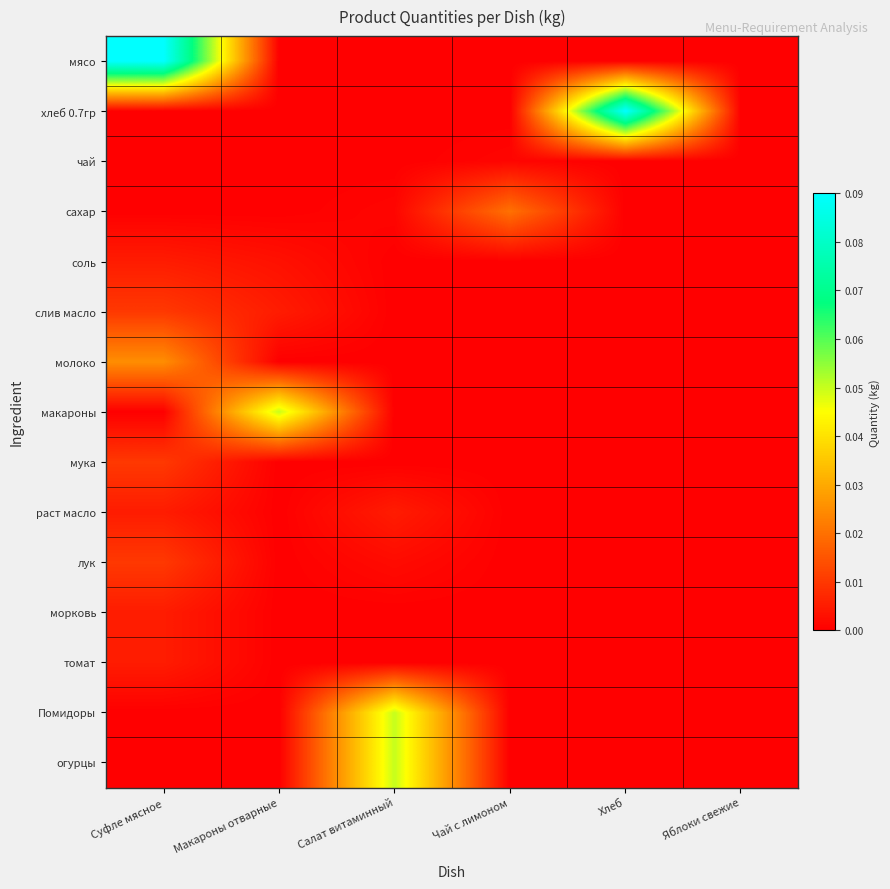

At which category does the chart reach its minimum across all series?

Макароны отварные